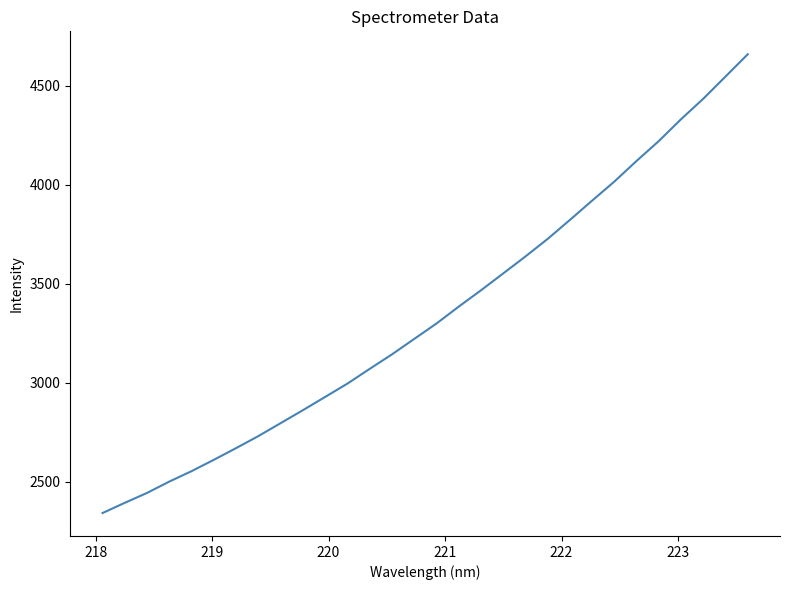

What is the smallest value displayed?

2342.8